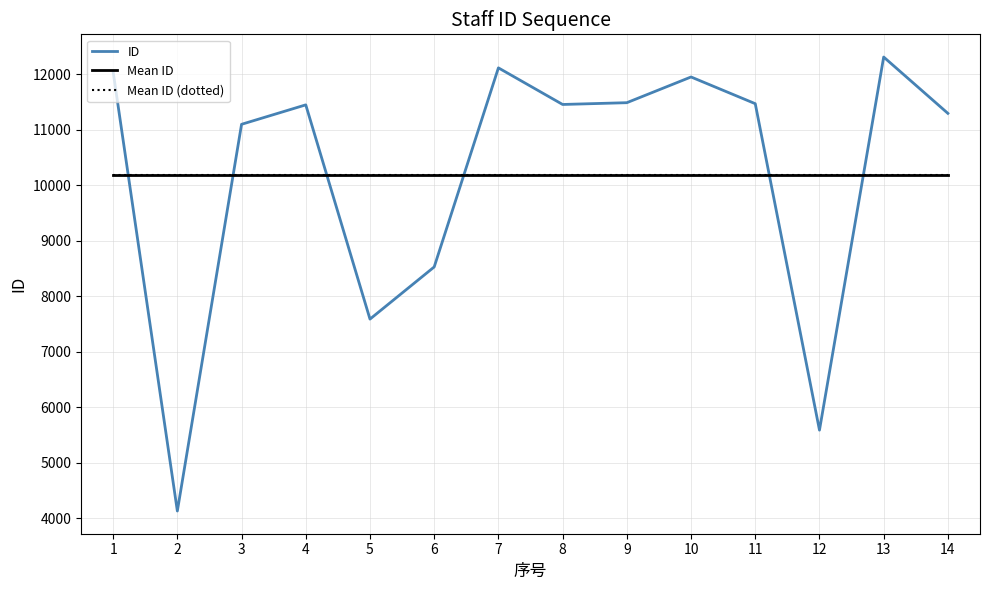

True or false: Mean ID (dotted) and Mean ID intersect in this chart.

False